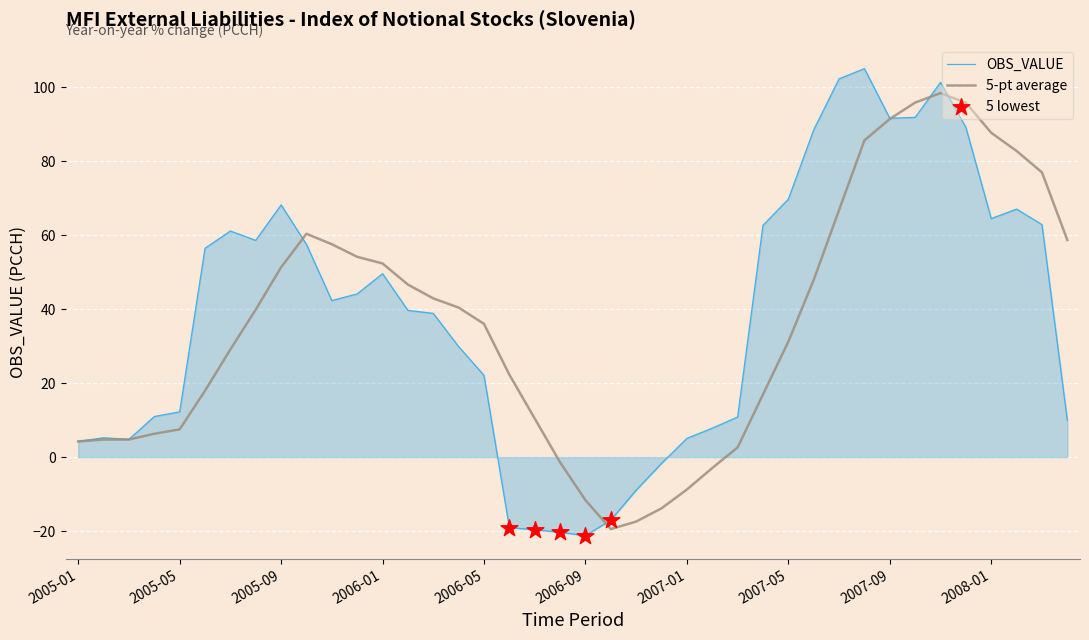

Which series has the widest spread of values?

OBS_VALUE